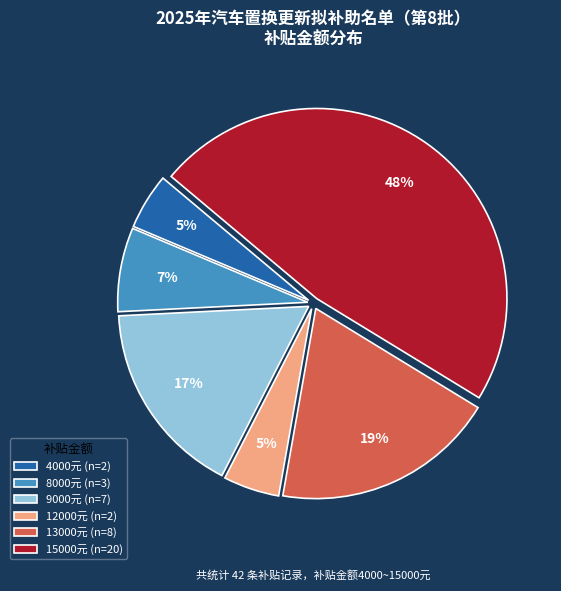

To the nearest percent, what percentage of the pie is 9000元 (n=7)?

17%